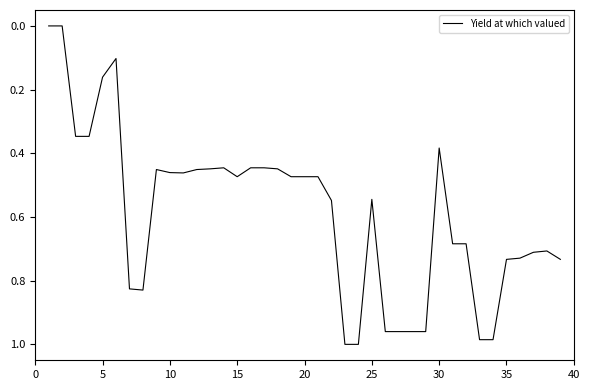

What is the average value?

0.6